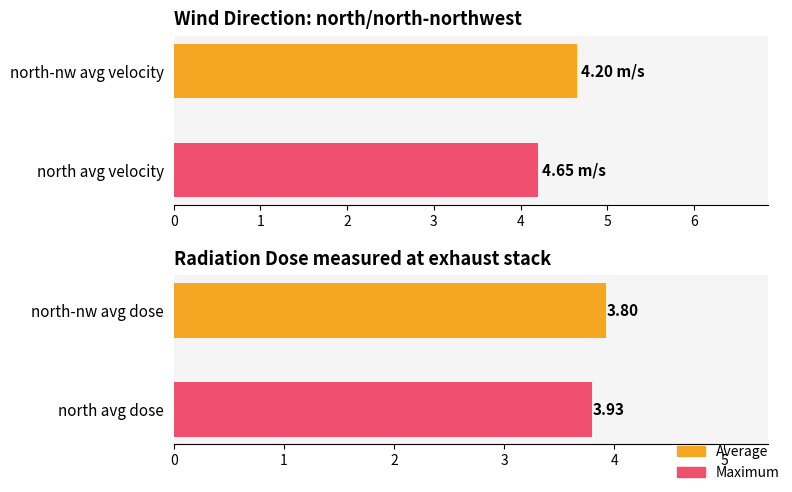

At how many categories does at least one series exceed 4?

2